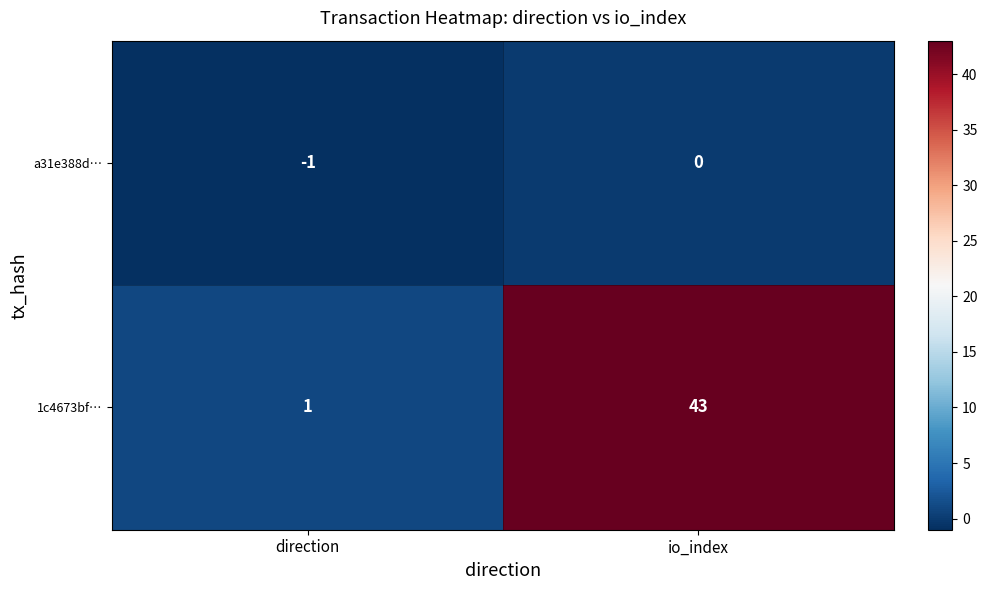

How many data points does each series have?

2